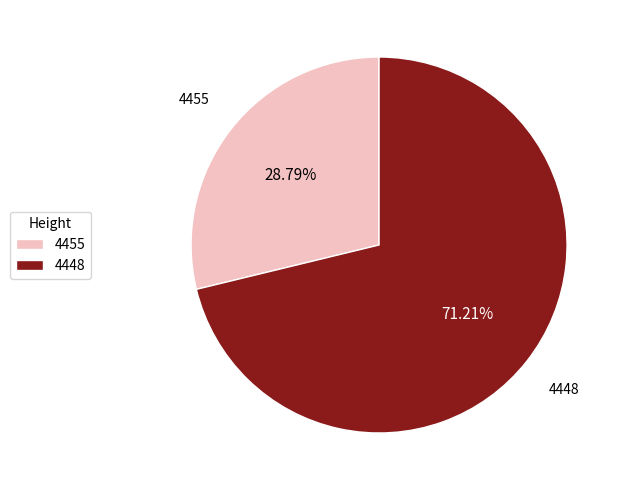

How many slices are in this pie chart?

2